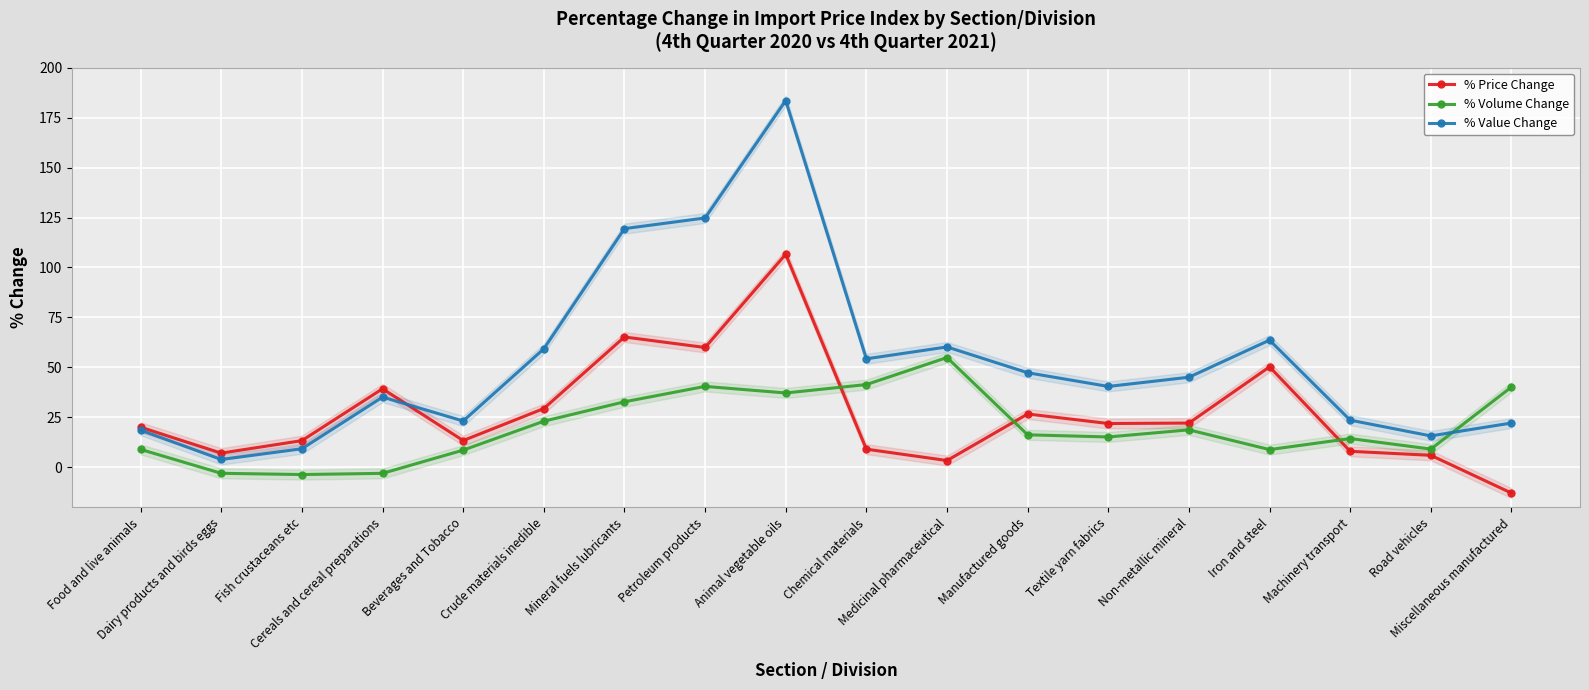

At which label does % Price Change reach its peak?

Animal vegetable oils